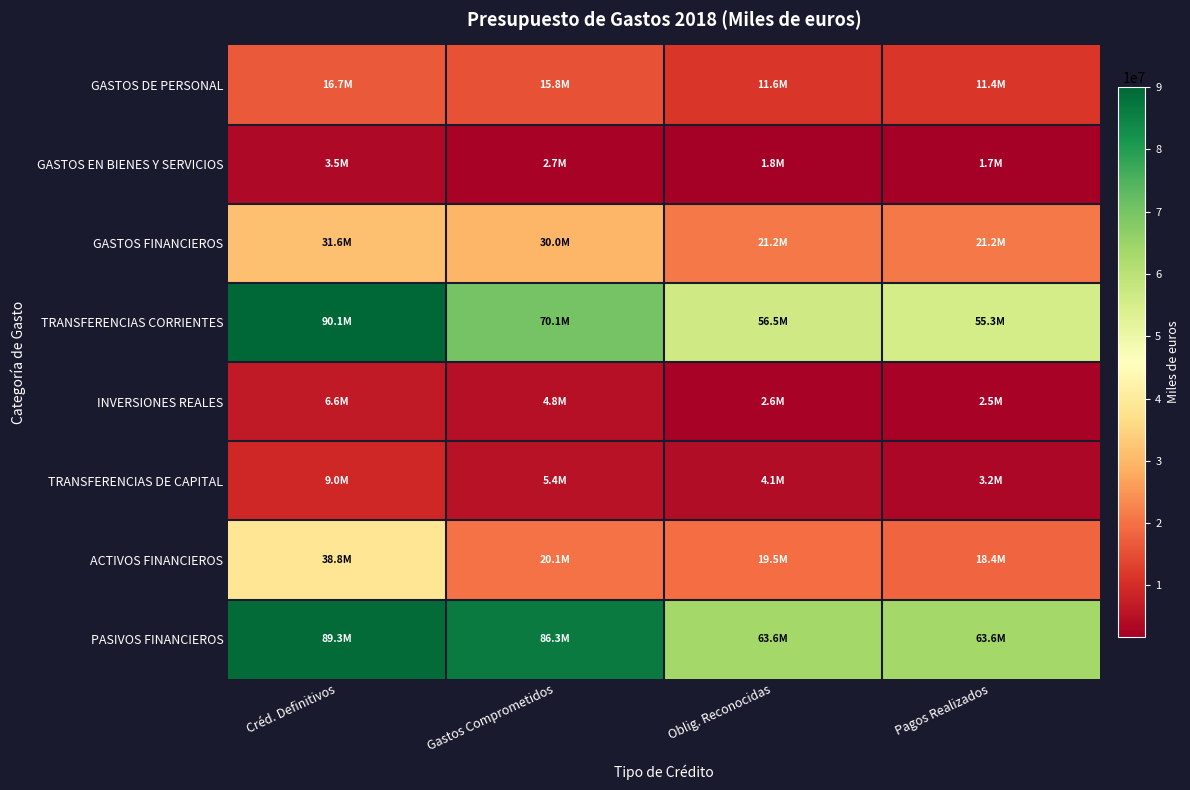

Which series has the largest range (max minus min)?

TRANSFERENCIAS CORRIENTES